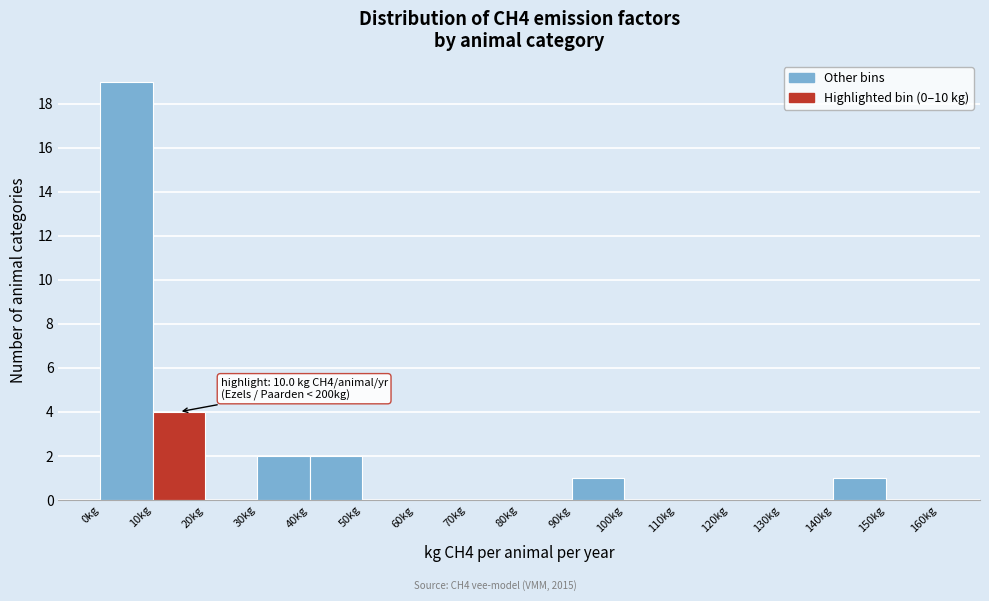

Over which range of the x-axis is the bar tallest?

0 to 10